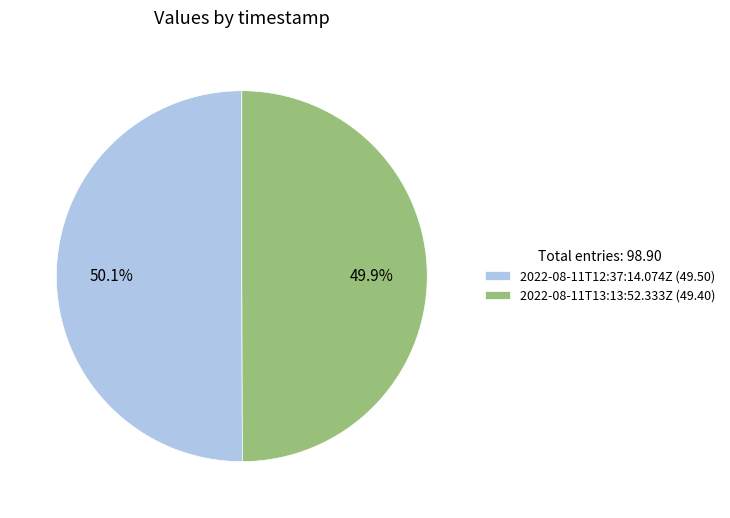

To the nearest percent, what is the average slice percentage?

50%